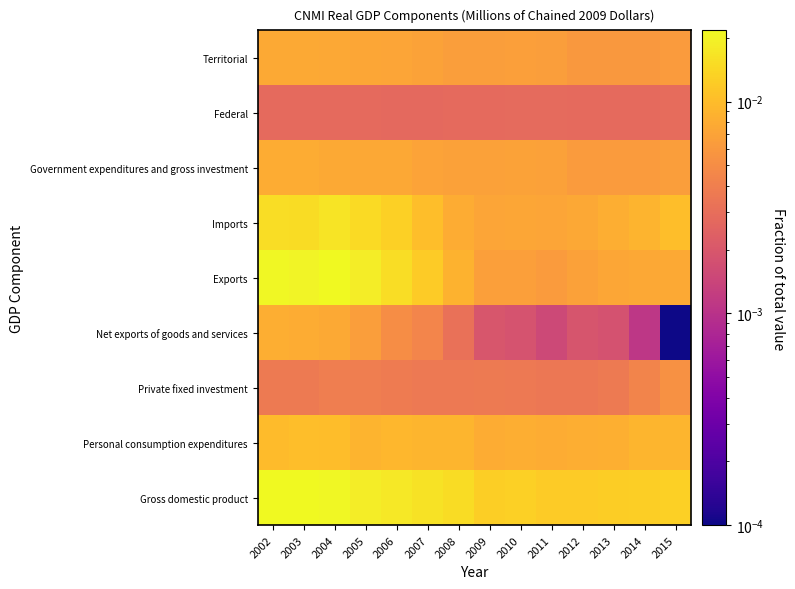

At how many categories does at least one series exceed 0?

14